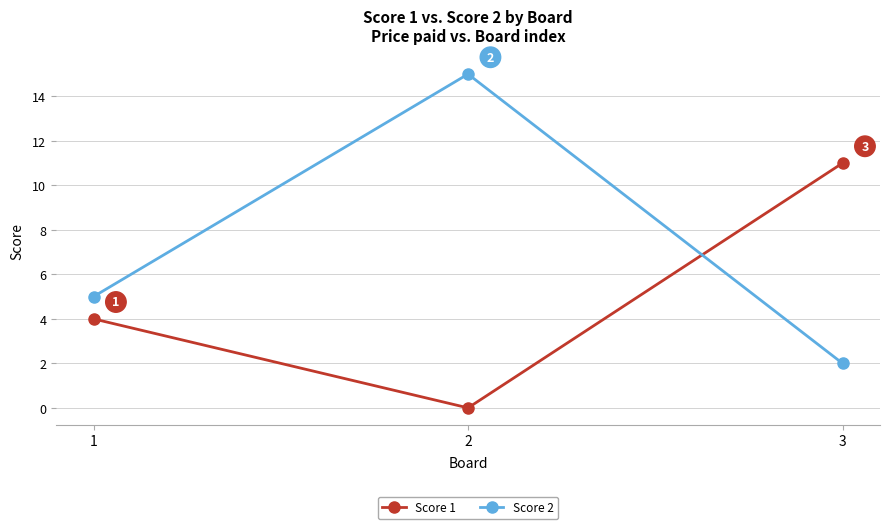

Is this an area chart (filled region under the line)?

No